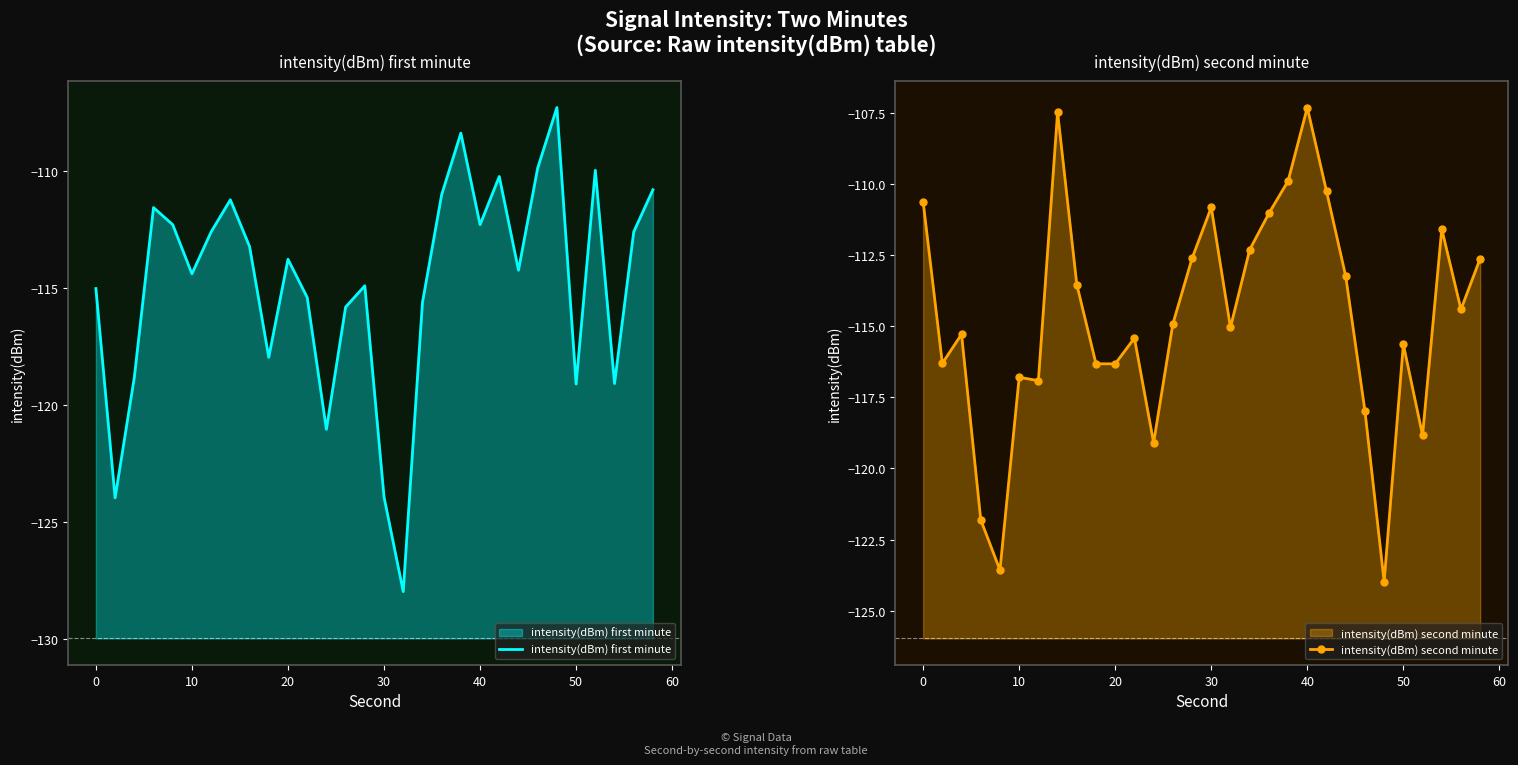

What is the highest value of the intensity(dBm) first minute series?

-107.3